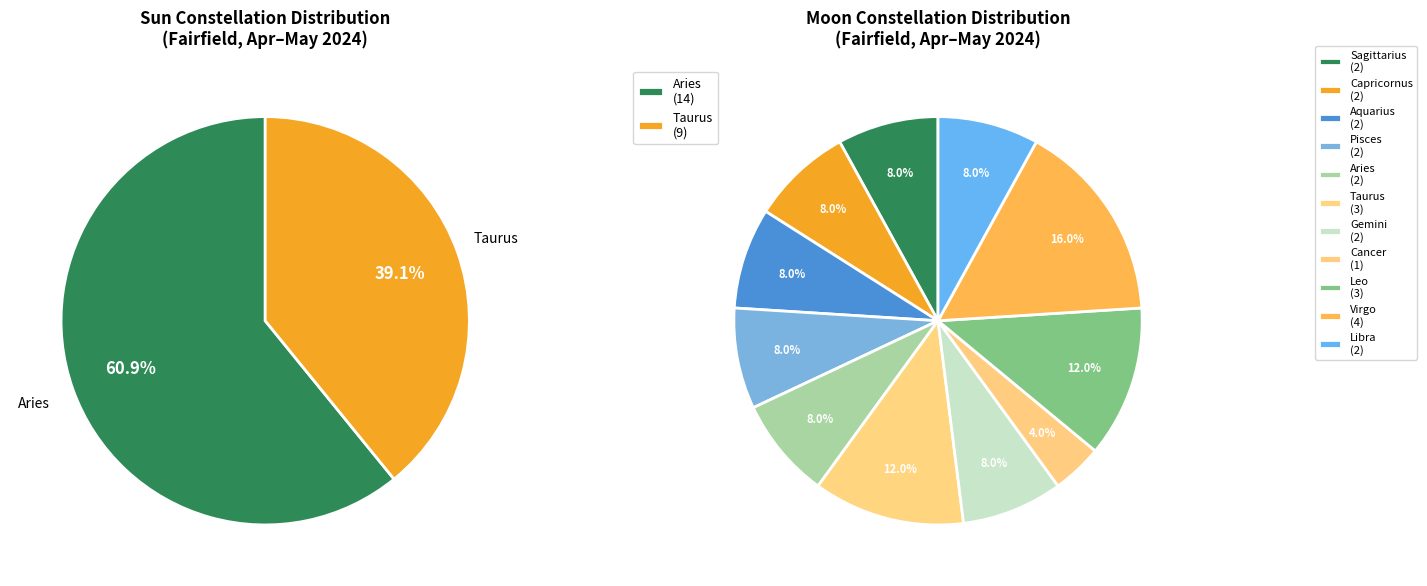

Combined, do Aquarius and Sagittarius account for over 50%?

No